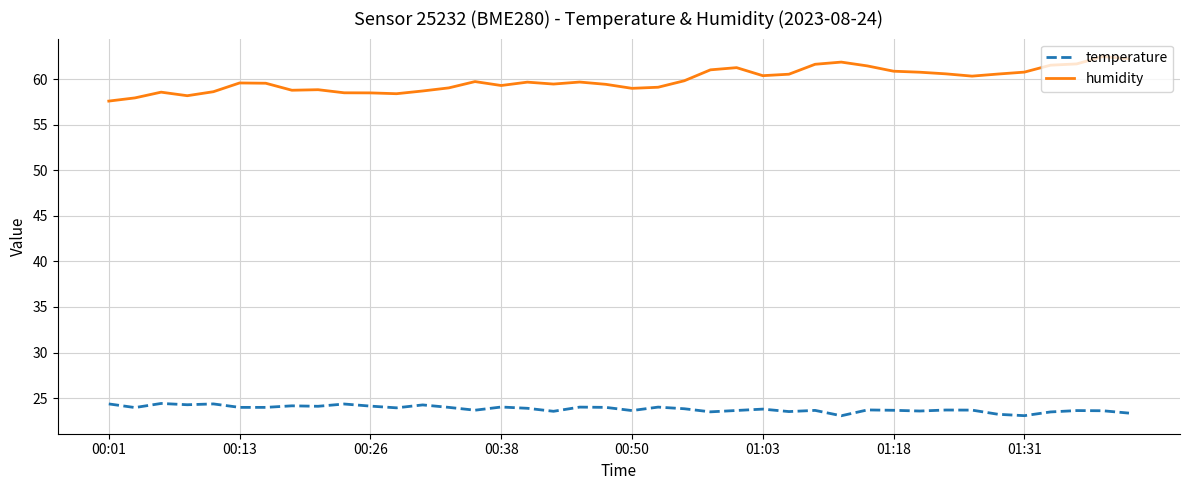

True or false: humidity and temperature intersect in this chart.

False